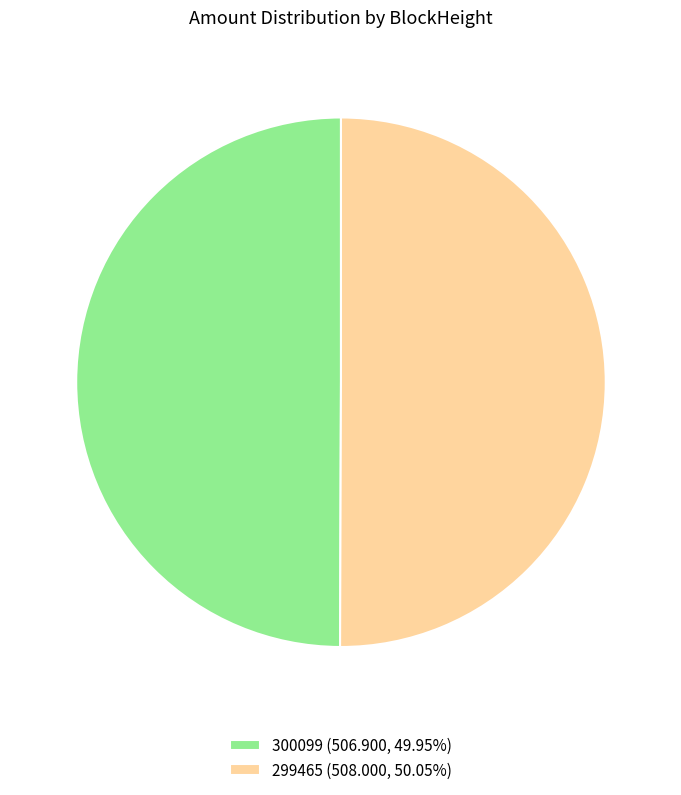

How many segments does this pie chart have?

2